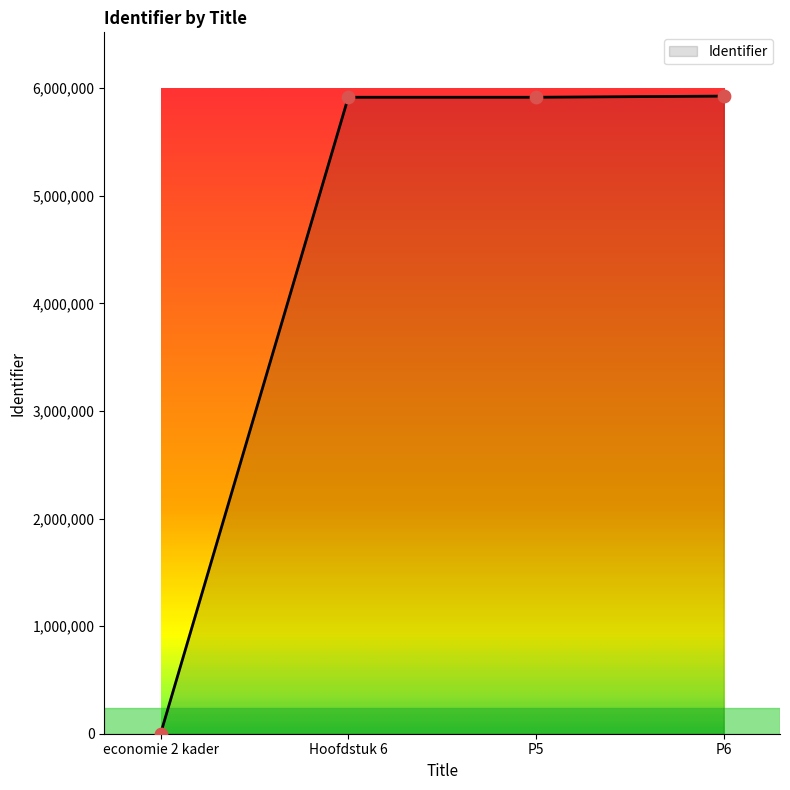

What is the change in value from Hoofdstuk 6 to P6?

+10738